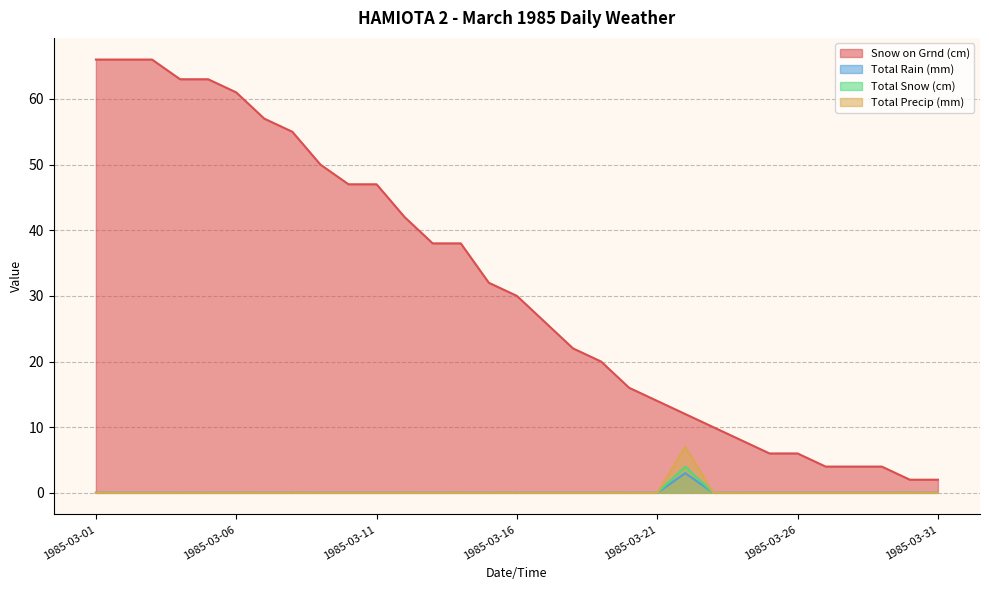

At which label does Total Snow (cm) reach its minimum?

1985-03-01